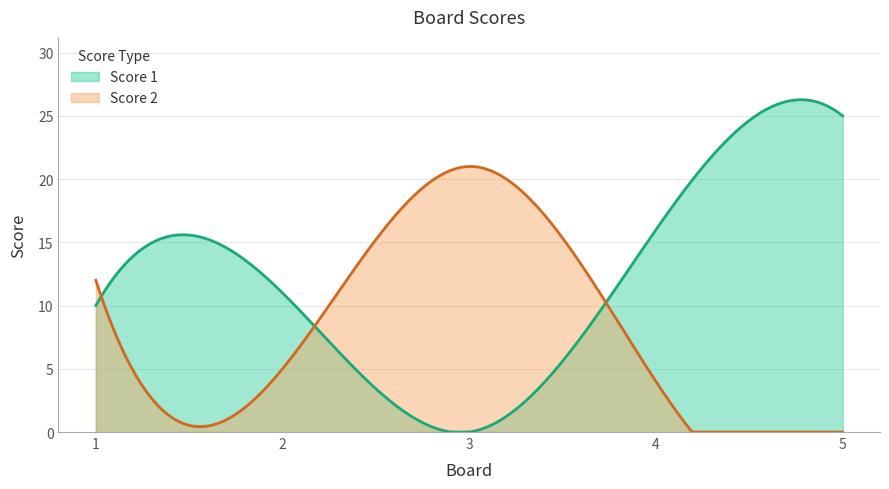

How many distinct data groups are displayed?

2